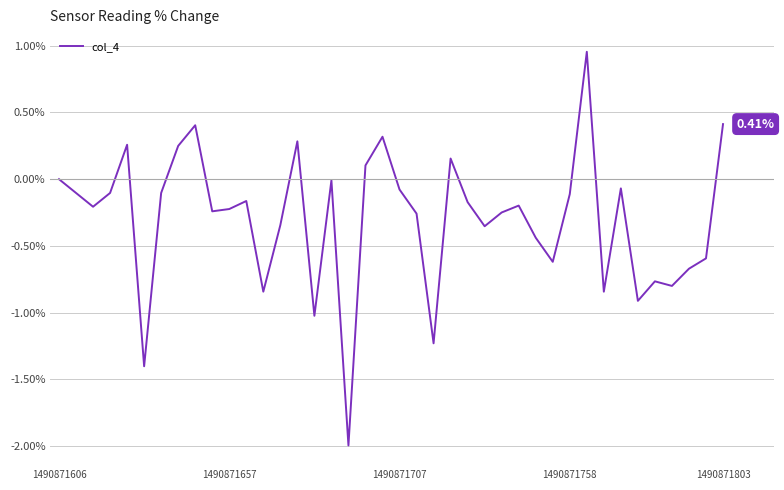

Does the chart display data point markers on the line(s)?

No